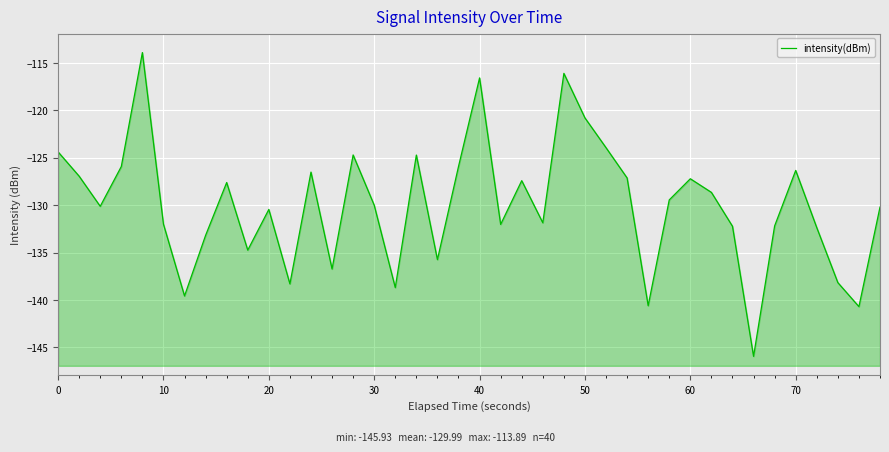

Count the number of data series in this chart.

1